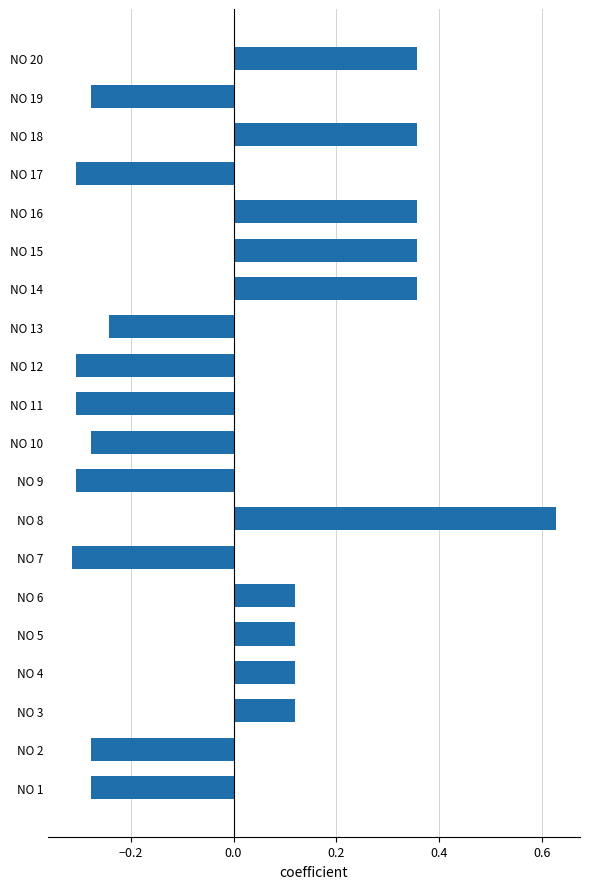

How many series are shown in this chart?

1